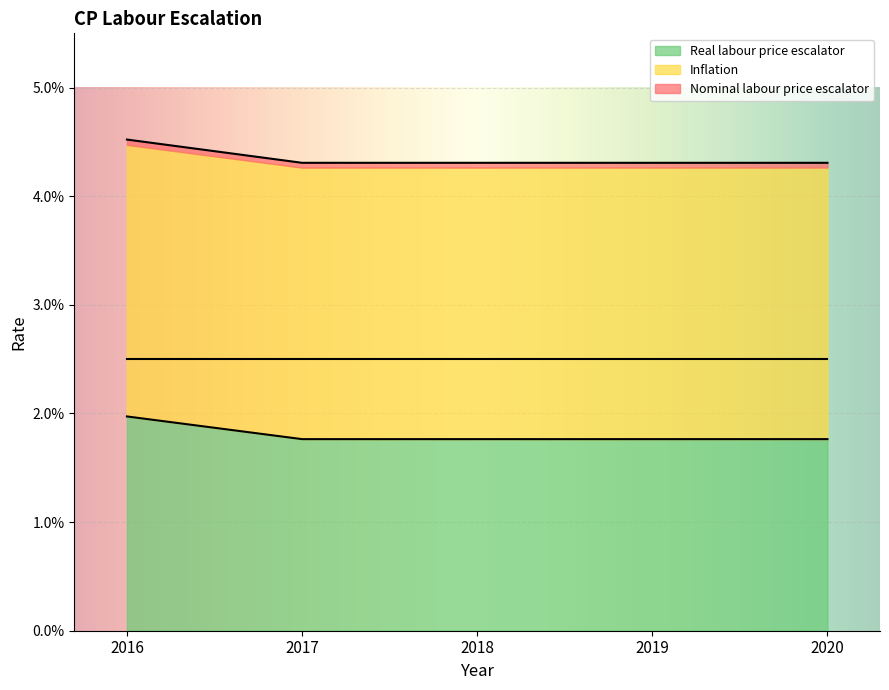

How many Real labour price escalator values are between 0 and 1?

5